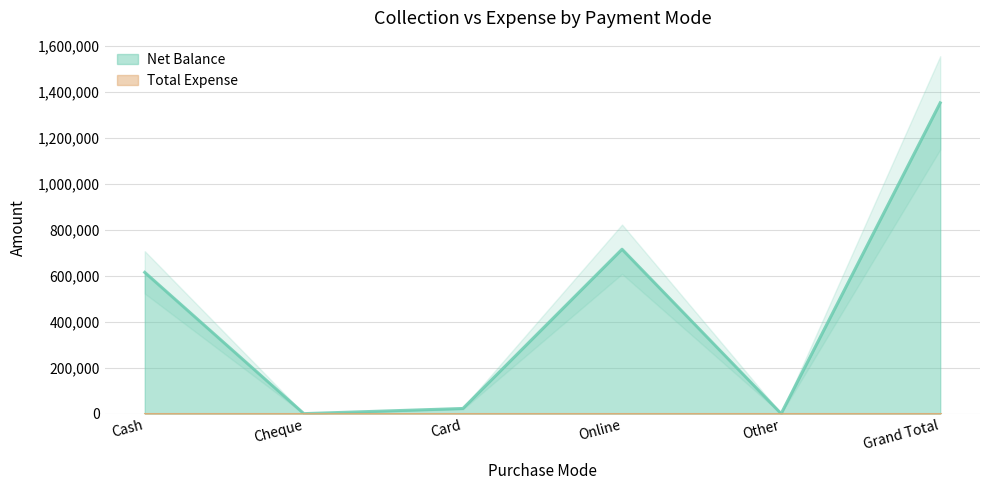

What is the change in value from Cheque to Grand Total?

+1351500